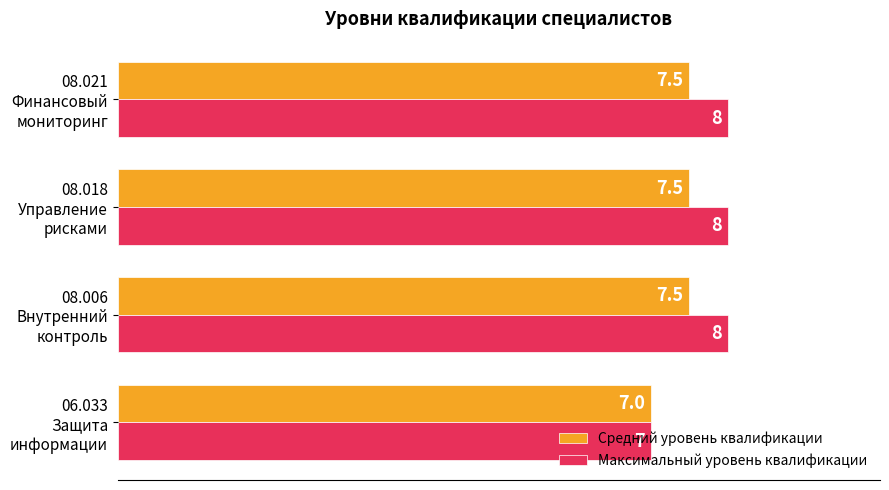

What is the maximum value shown in the chart?

8.0